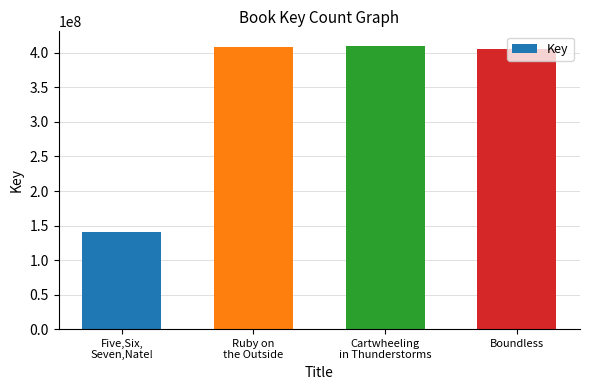

What is the maximum value shown in the chart?

410792173